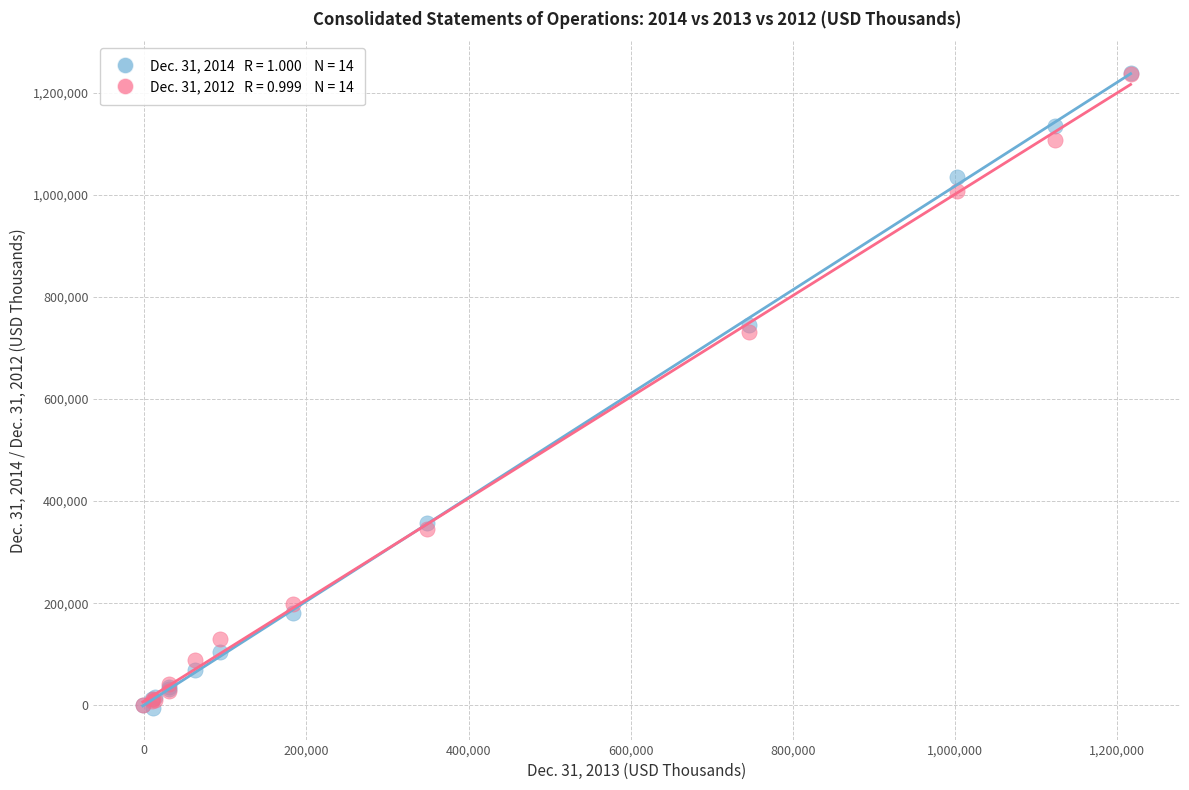

Across all series, what Y value is closest to 617091?

731862